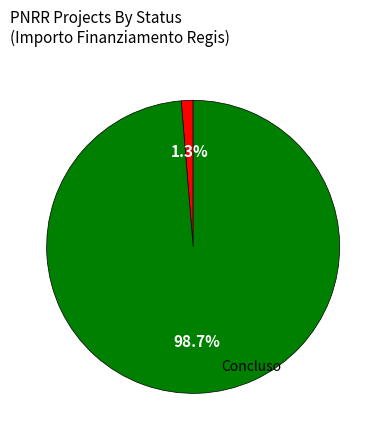

Is there any slice that represents more than half of the pie?

Yes